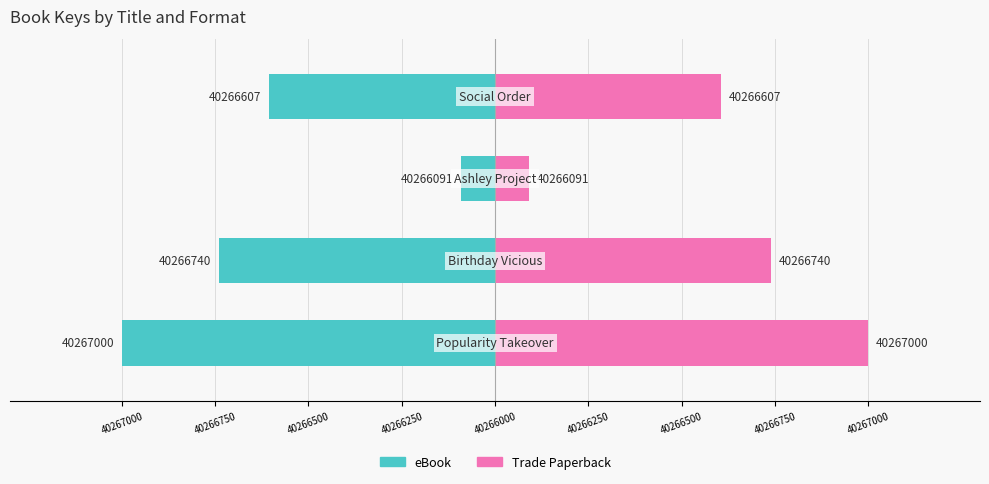

How many groups of bars are there?

4